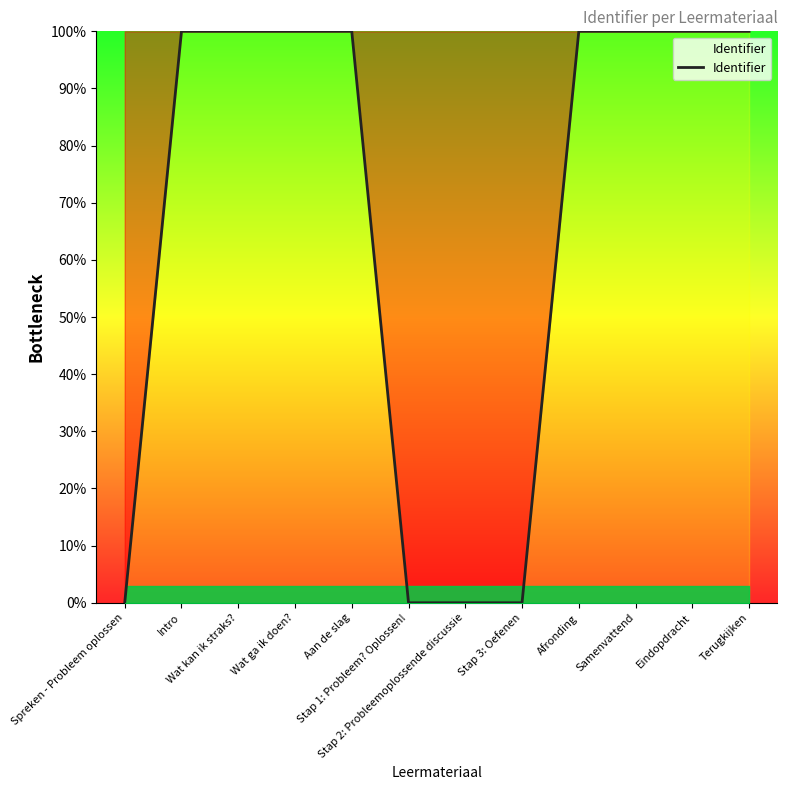

What is the difference between the maximum and minimum values?

100.0